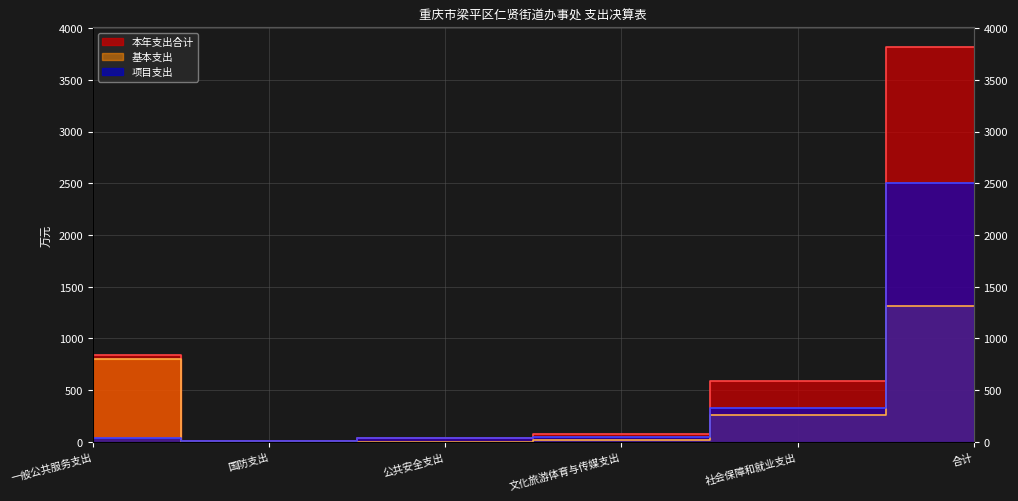

Between 公共安全支出 and 社会保障和就业支出, which series saw the biggest shift?

本年支出合计